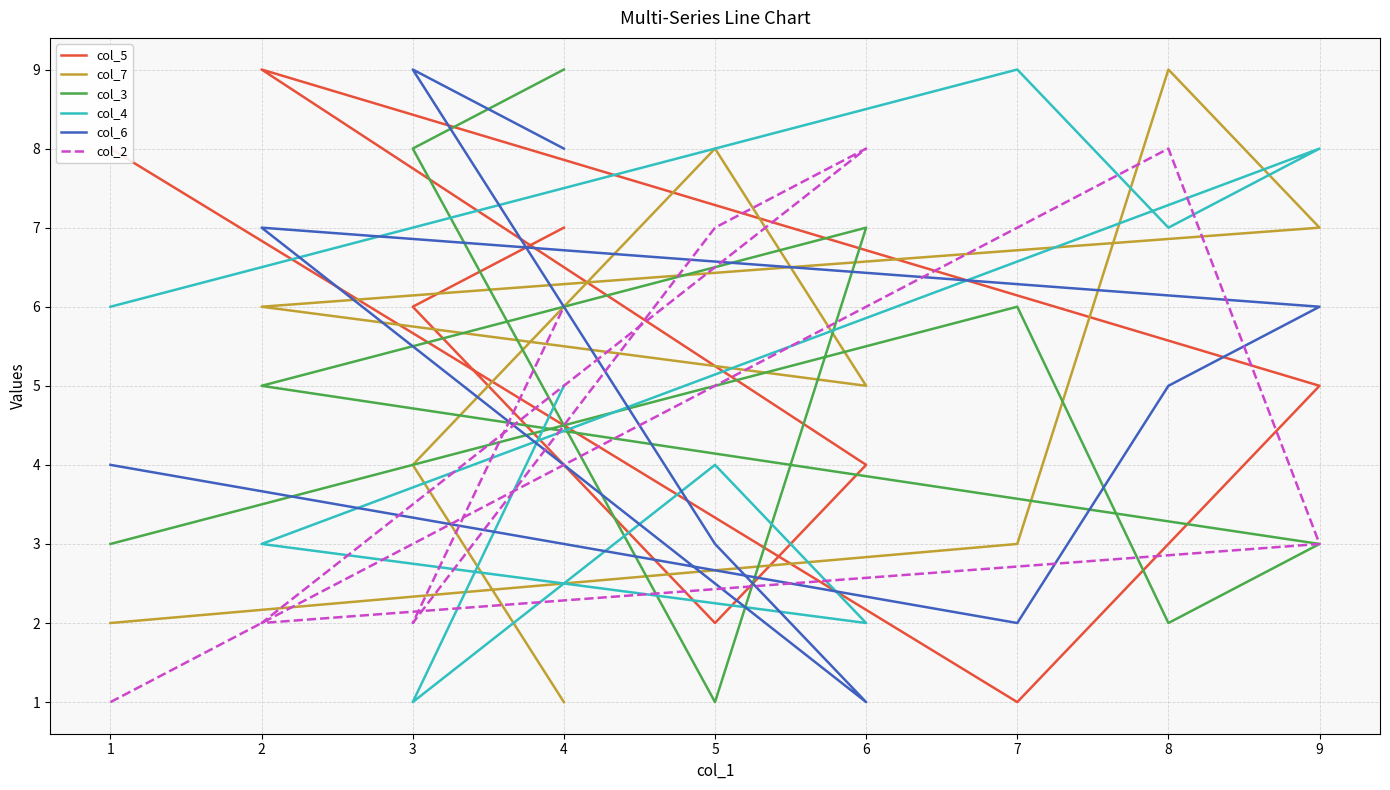

Which series has the largest total across all categories?

col_5